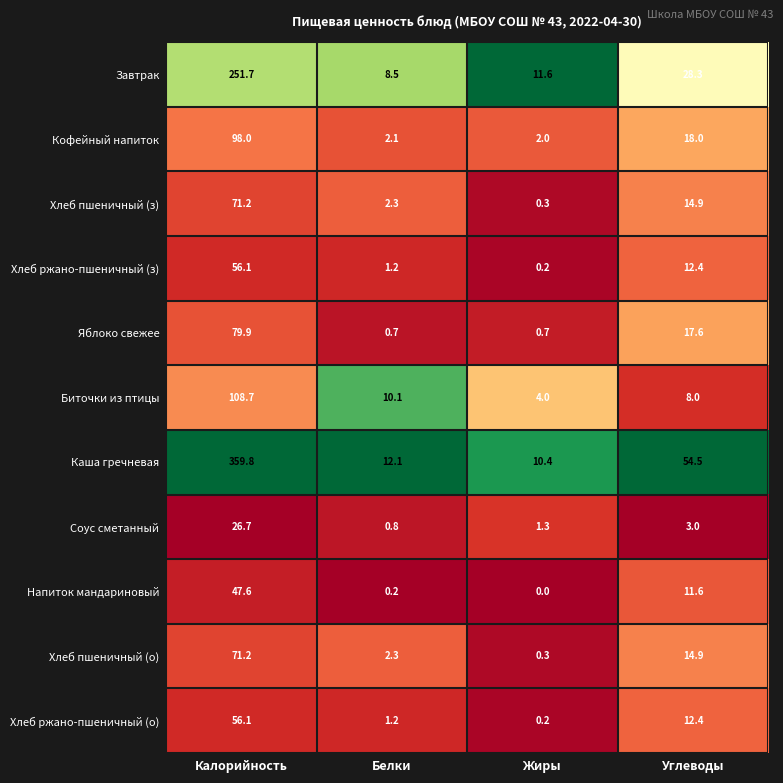

The value of Хлеб пшеничный (з) at Углеводы is 14.9. True or false?

True